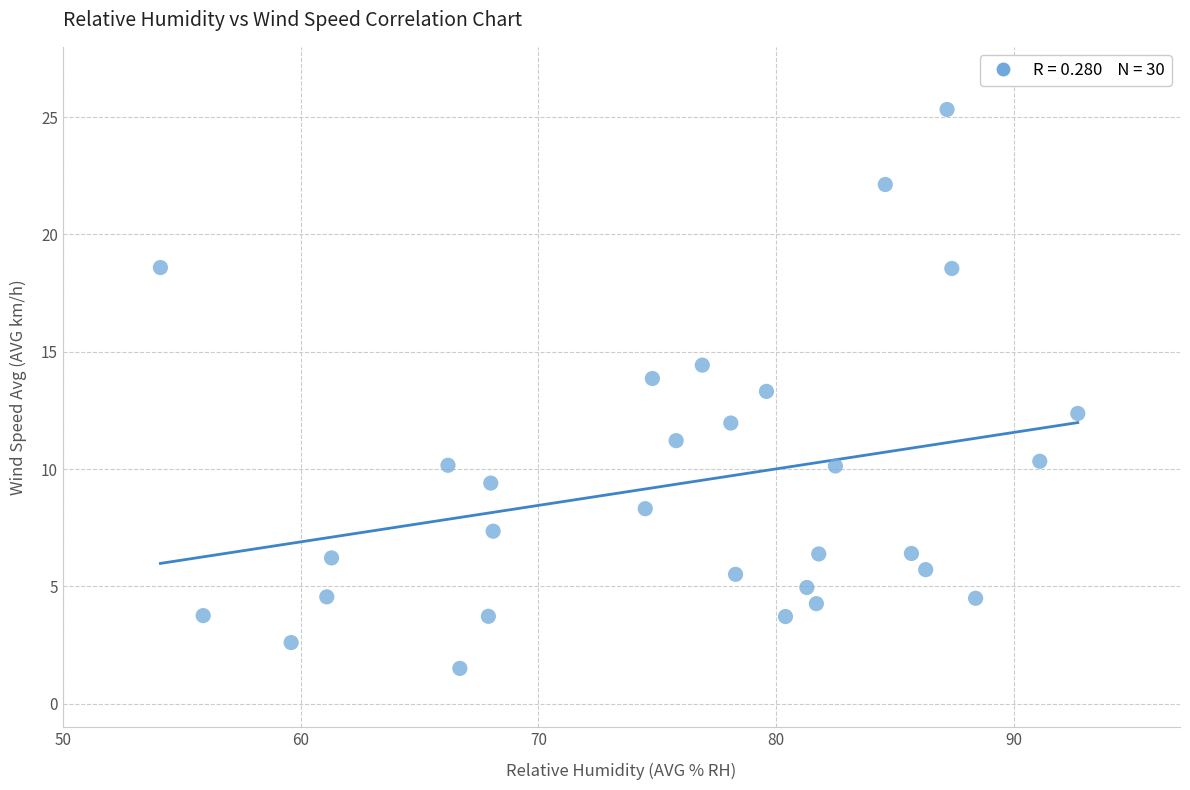

What Y value in the scatter plot is closest to 13?

13.3